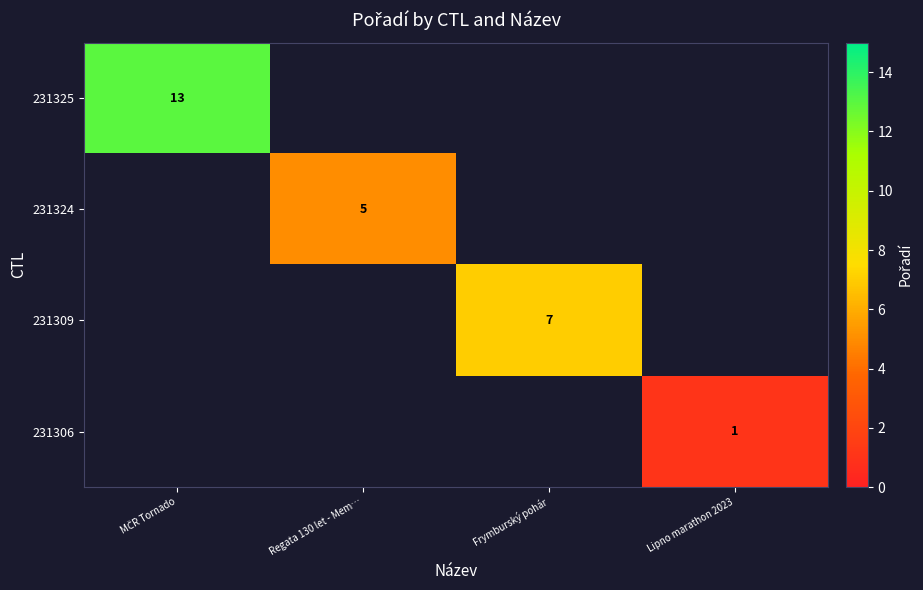

The 231309 series shows 2.0 at Frymburský pohár. True or false?

False